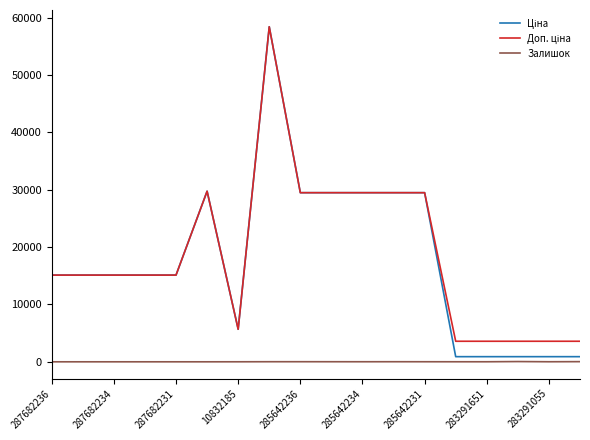

What is the maximum value shown in the chart?

58426.5